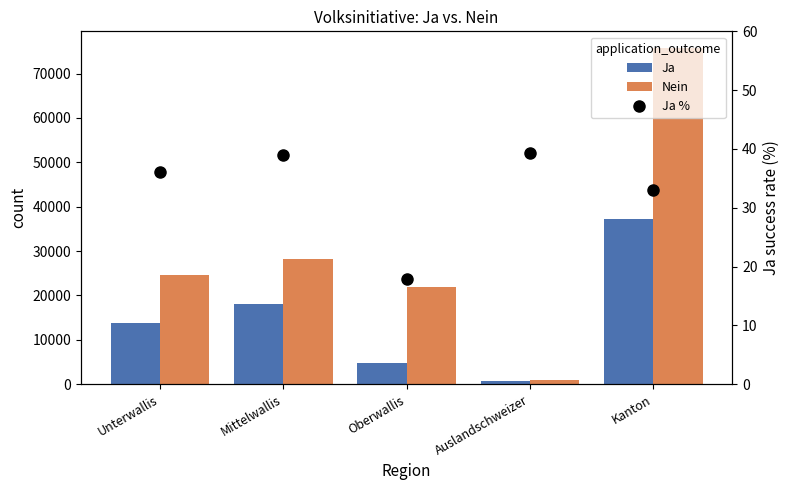

Between Unterwallis and Kanton, which series saw the biggest shift?

Nein